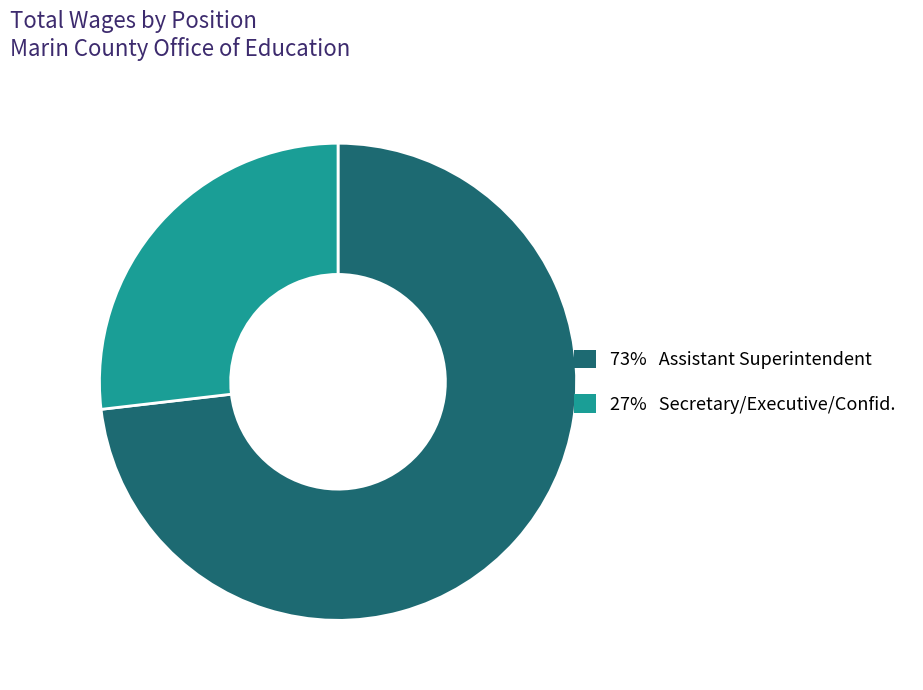

Is there any slice that represents more than half of the pie?

Yes